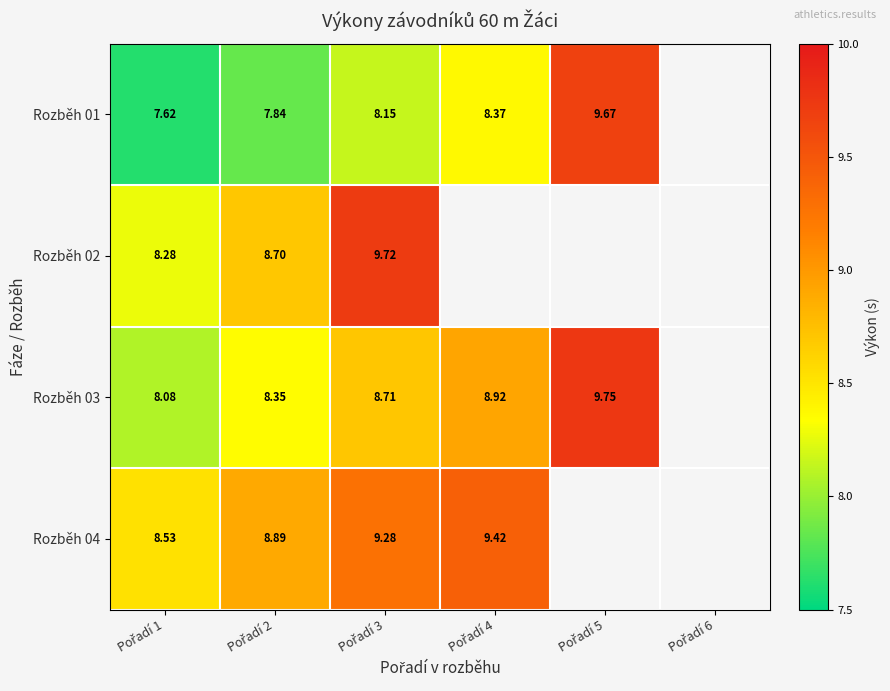

Between Pořadí 1 and Pořadí 3, which is larger?

Pořadí 3